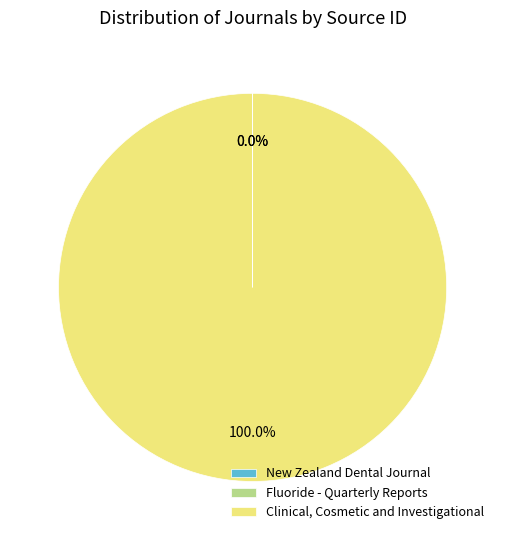

To the nearest percent, what is the average slice percentage?

33%